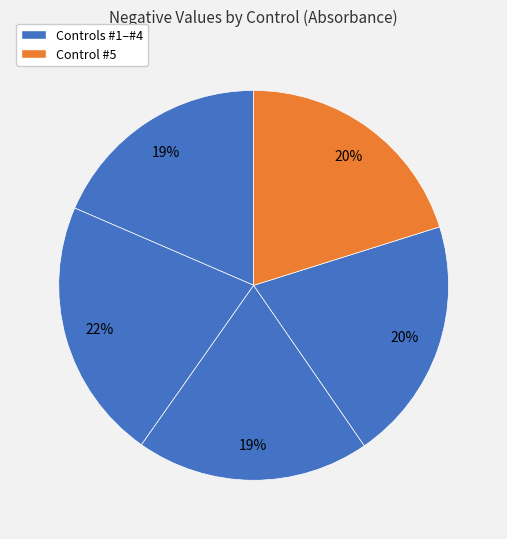

Rank the categories by value from highest to lowest.

#2, #4, #5, #3, #1